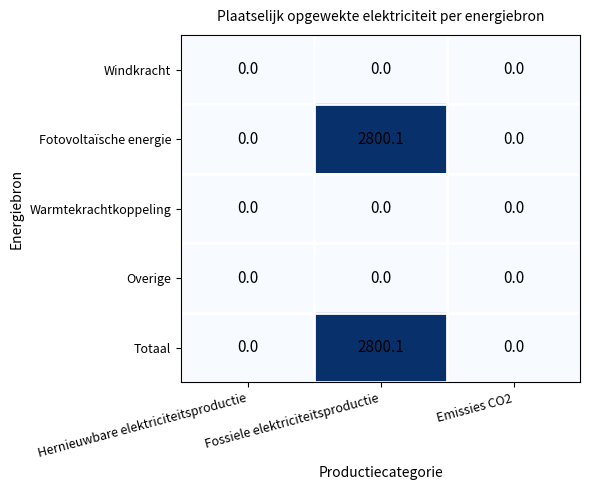

True or false: Totaal has a value of 1081.4 at Hernieuwbare elektriciteitsproductie.

False